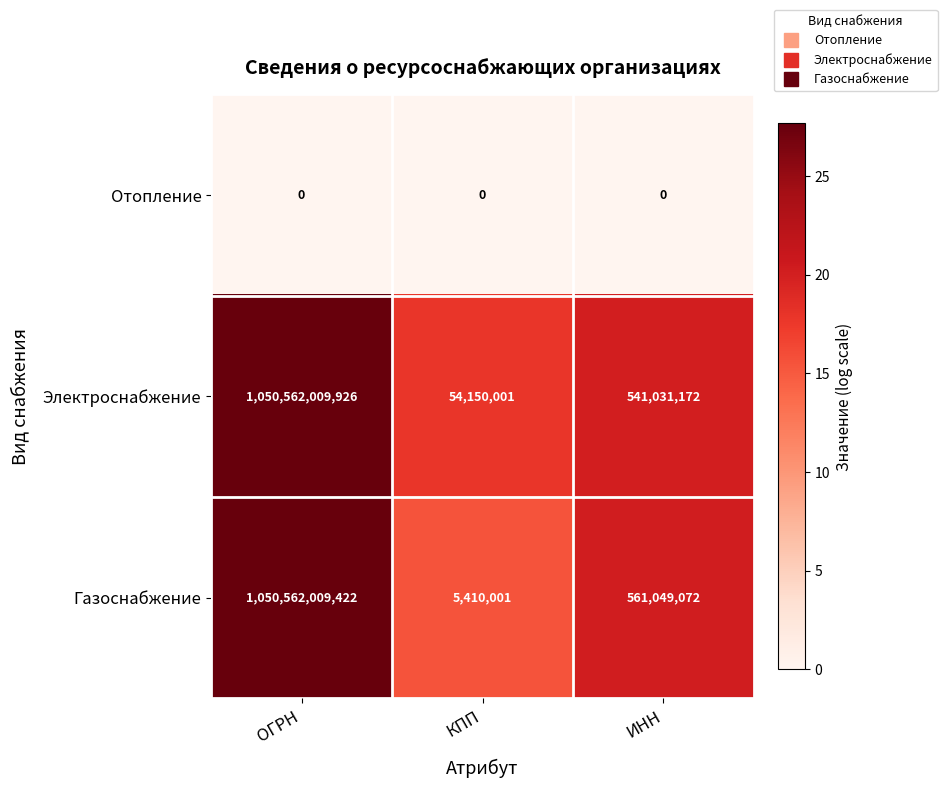

Which series changed the most between ОГРН and КПП?

Газоснабжение